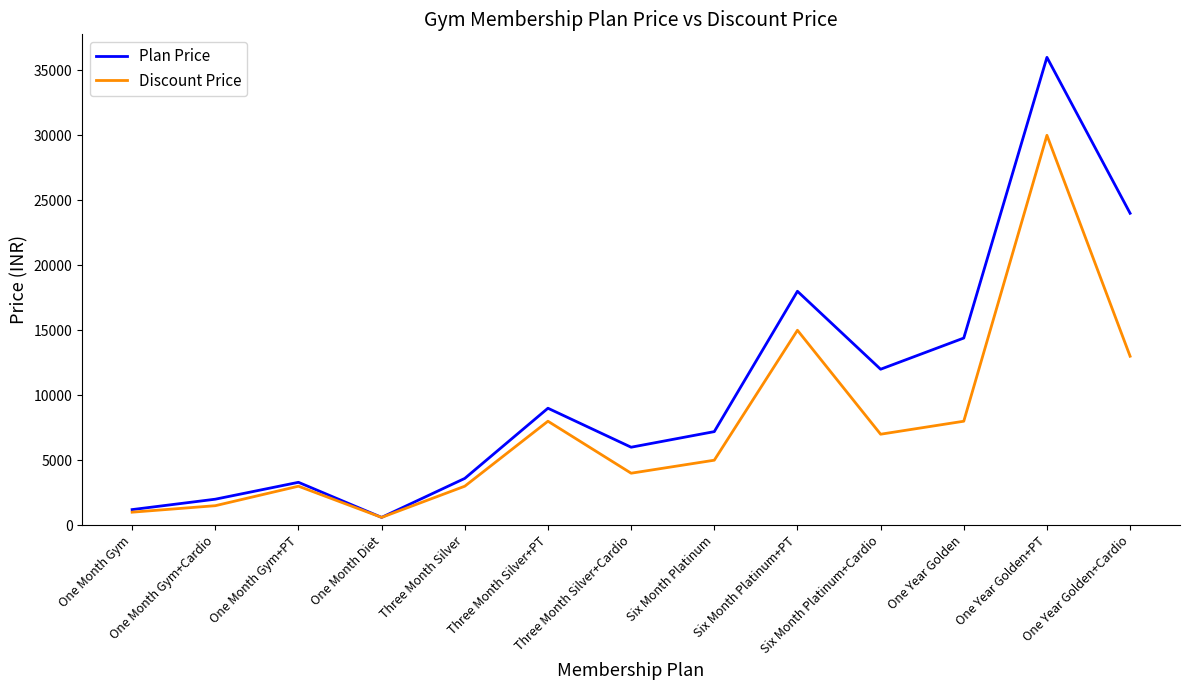

What is the maximum value for Discount Price?

30000